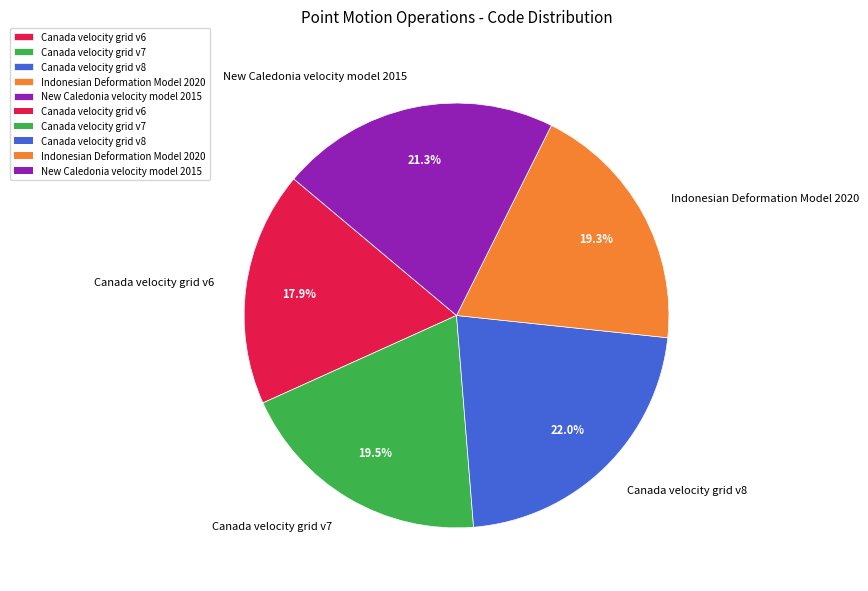

True or false: Canada velocity grid v6 accounts for 18% of the total.

True